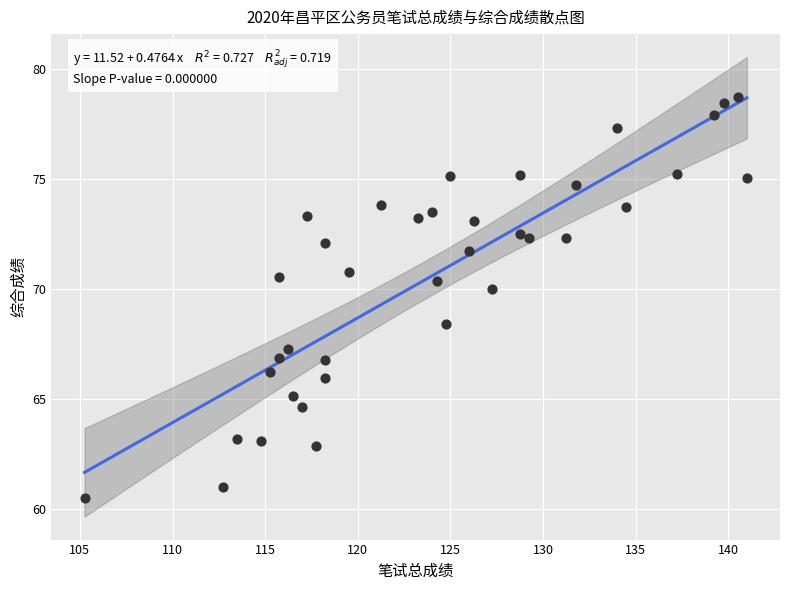

What is the range of Y values (max minus min)?

18.2